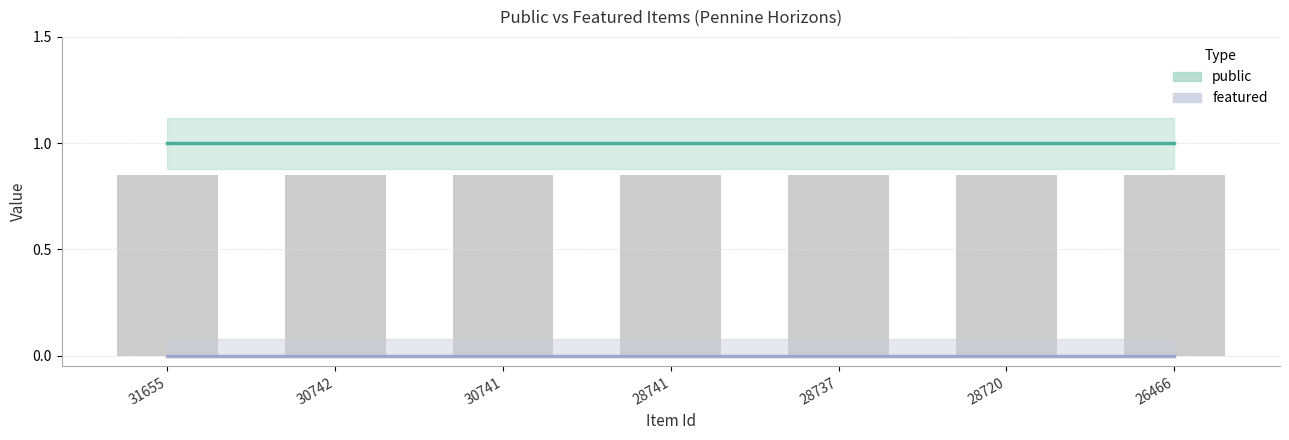

Which category has the highest value across all series?

31655